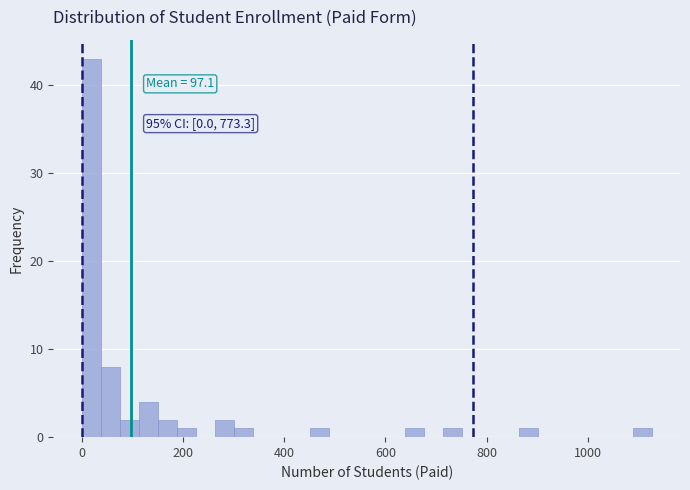

Around what value on the x-axis is the tallest bar? Give the approximate position of its centre, as read against the axis.

20